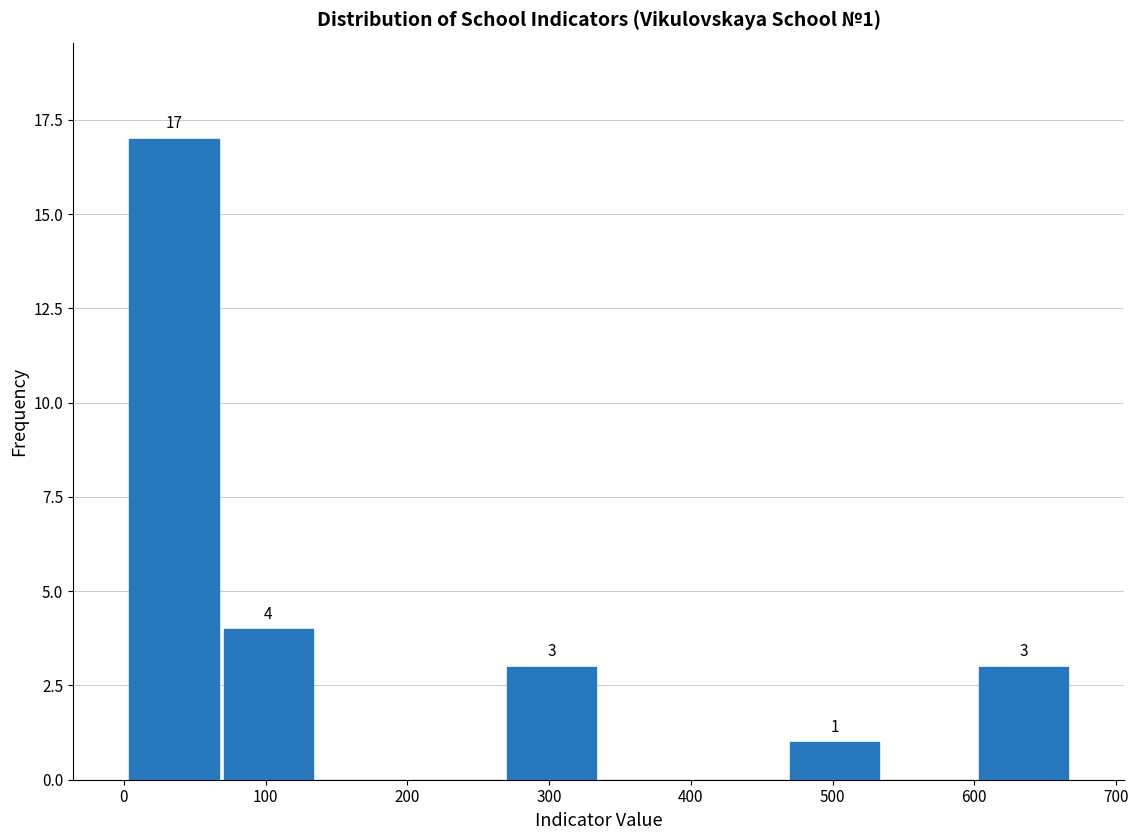

Which range on the x-axis has the tallest bar?

0 to 70